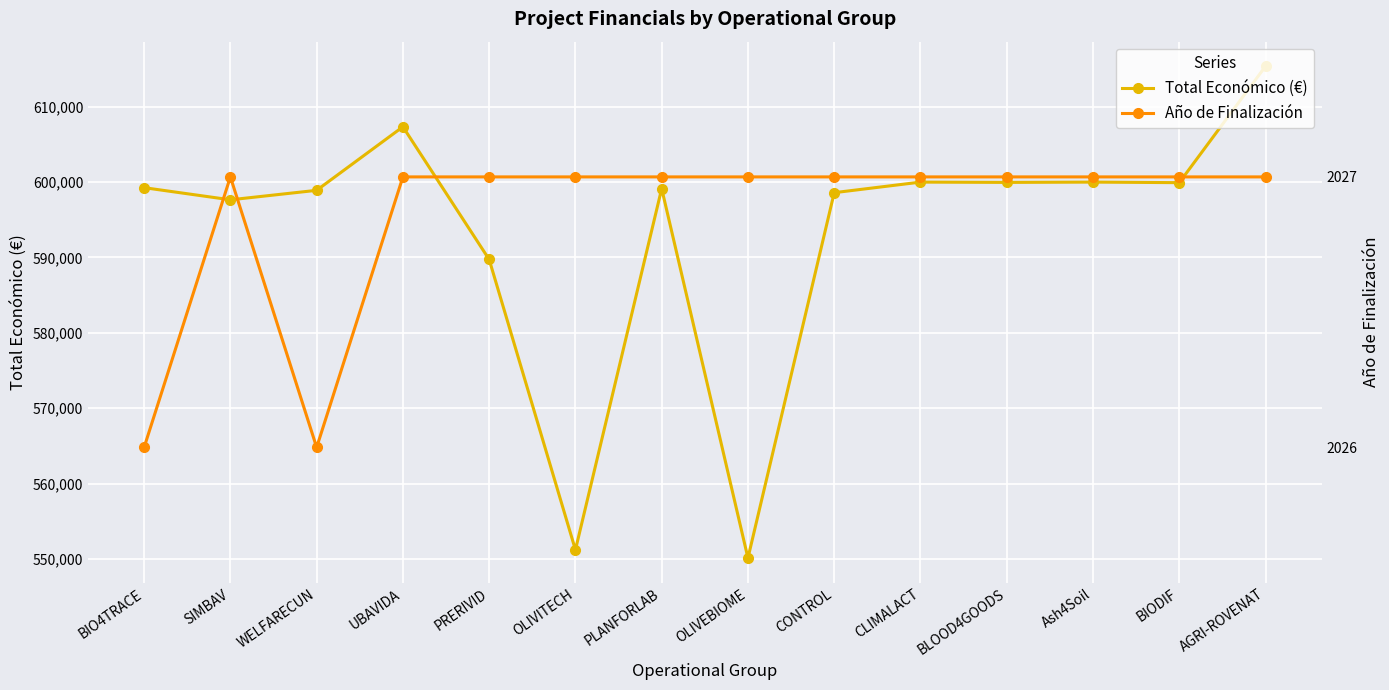

Reading left to right, what are all the values shown in this chart?

Total Económico (€): BIO4TRACE=599262	SIMBAV=597651	WELFARECUN=598909	UBAVIDA=607342	PRERIVID=589731	OLIVITECH=551196	PLANFORLAB=599134	OLIVEBIOME=550111	CONTROL=598597	CLIMALACT=600000	BLOOD4GOODS=599960	Ash4Soil=600000	BIODIF=599927	AGRI-ROVENAT=615375
Año de Finalización: BIO4TRACE=2026	SIMBAV=2027	WELFARECUN=2026	UBAVIDA=2027	PRERIVID=2027	OLIVITECH=2027	PLANFORLAB=2027	OLIVEBIOME=2027	CONTROL=2027	CLIMALACT=2027	BLOOD4GOODS=2027	Ash4Soil=2027	BIODIF=2027	AGRI-ROVENAT=2027